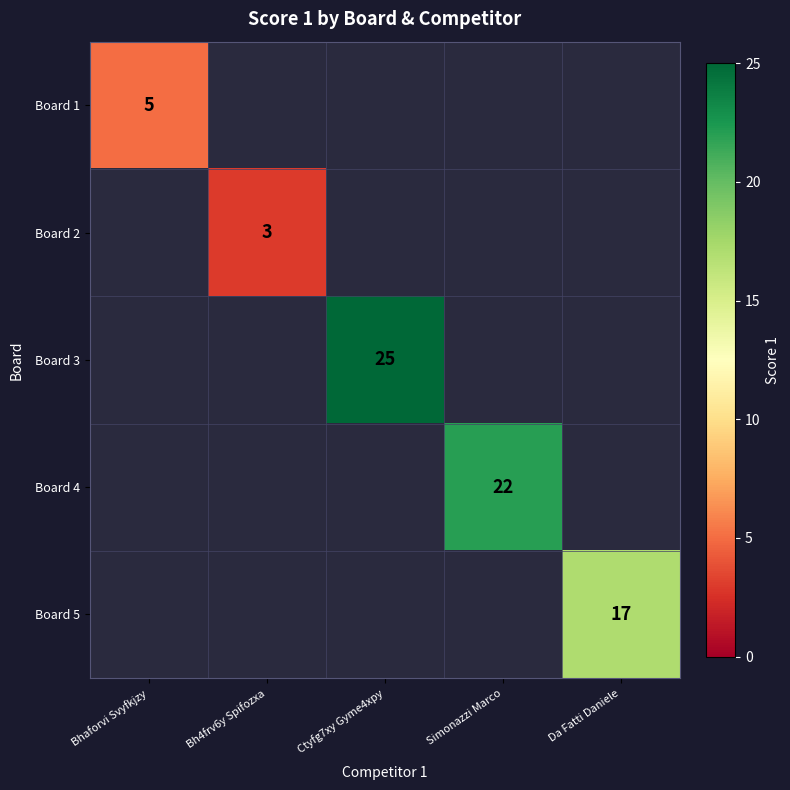

At how many categories does at least one series exceed 13?

3